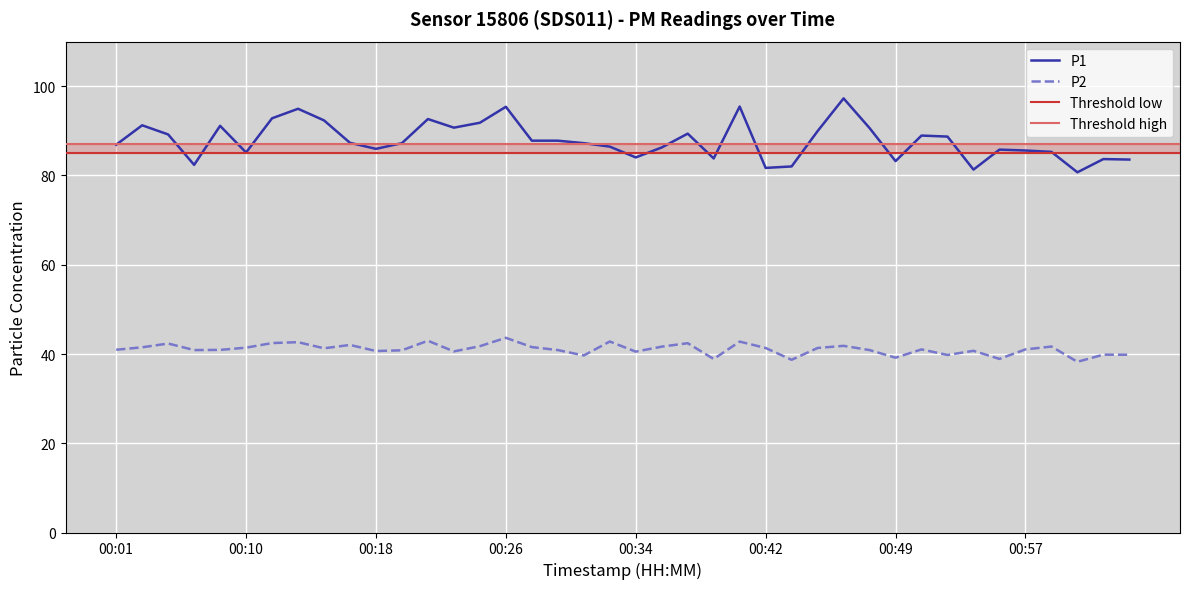

Between 00:05 and 00:55, which series saw the biggest shift?

P1